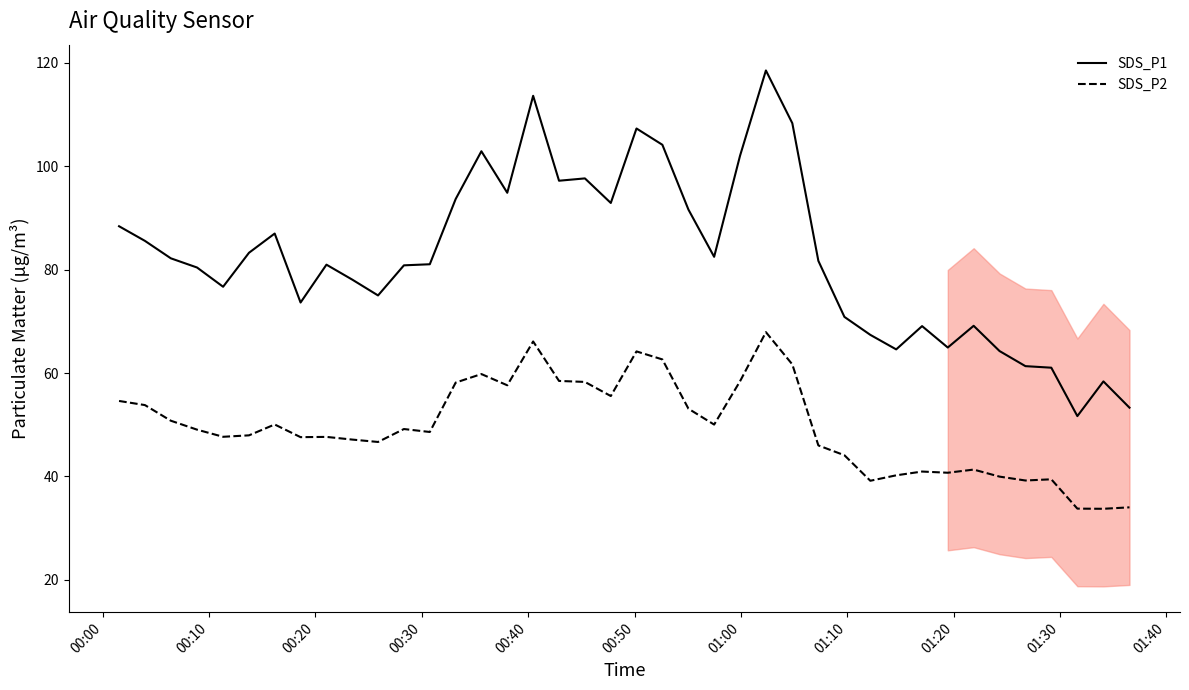

In SDS_P1, how many points are lower than both neighbors (excluding endpoints)?

10